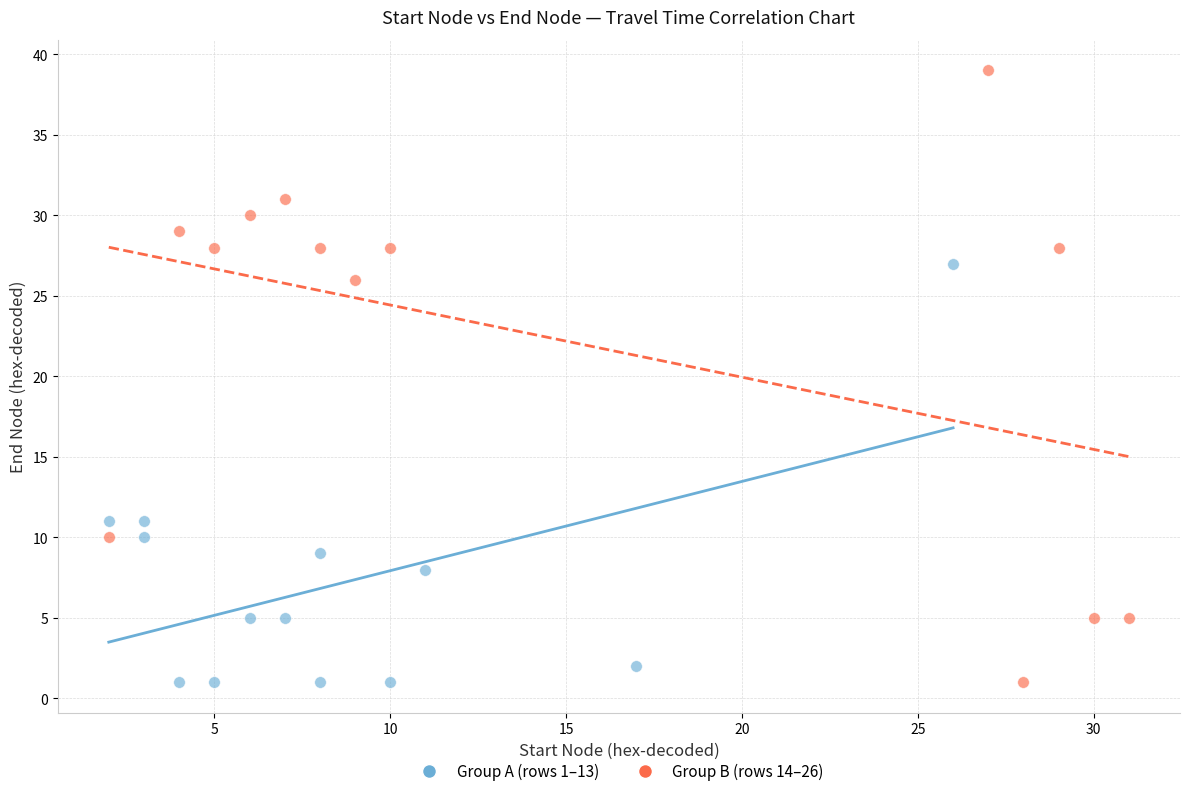

Which series has the widest spread of Y values?

Group B (rows 14–26)